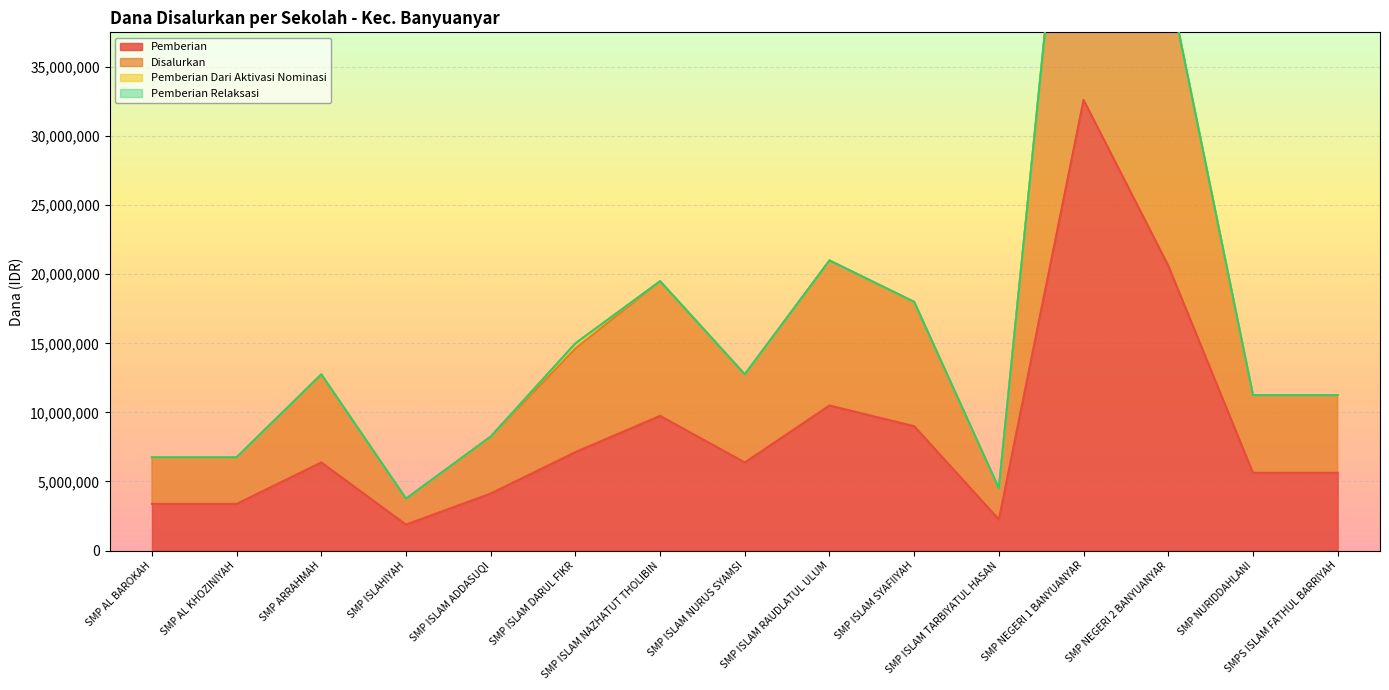

Reading right to left, what are all the values shown in this chart?

Pemberian: 5625000	5625000	20625000	32625000	2250000	9000000	10500000	6375000	9750000	7125000	4125000	1875000	6375000	3375000	3375000
Disalurkan: 11250000	11250000	41250000	65250000	4500000	18000000	21000000	12750000	19500000	15000000	8250000	3750000	12750000	6750000	6750000